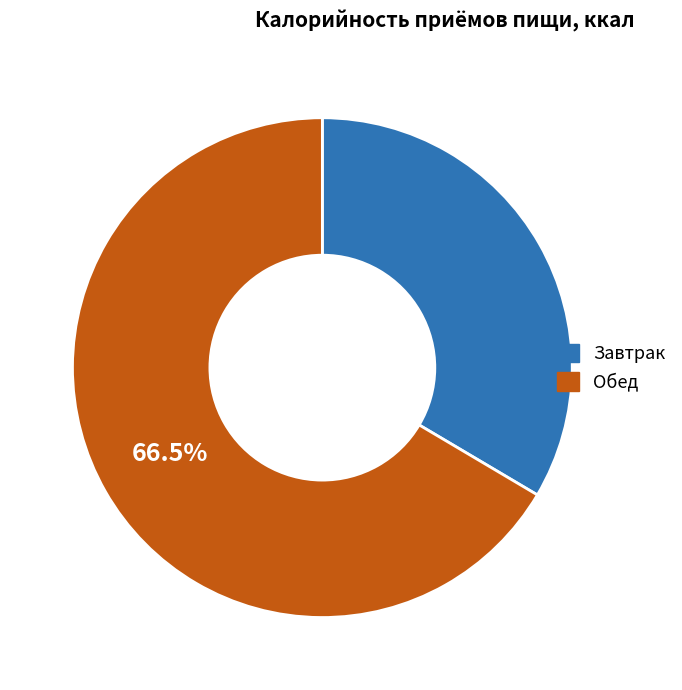

Count the number of slices in the pie.

2